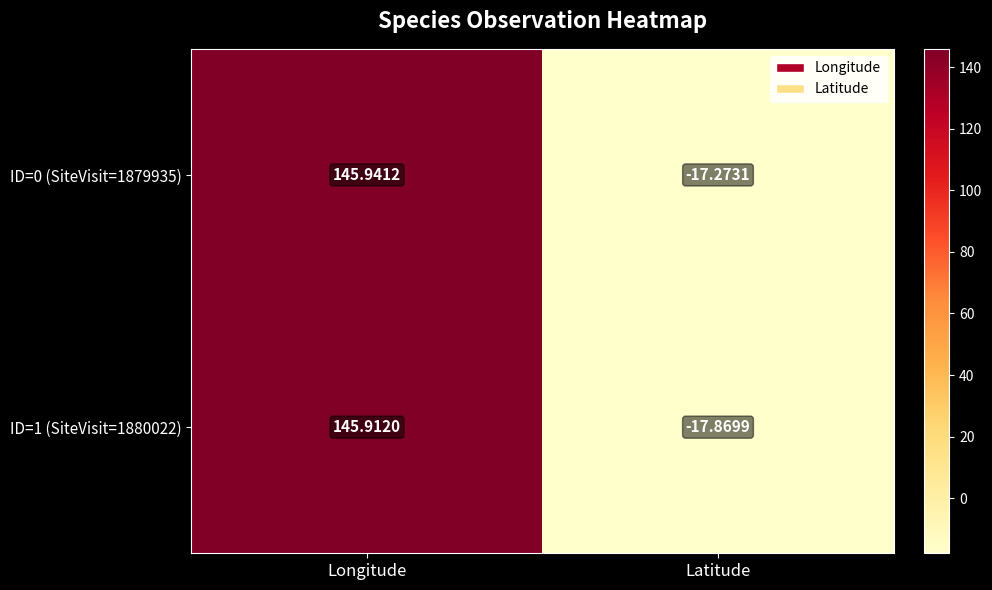

At which category does the chart reach its peak across all series?

Longitude